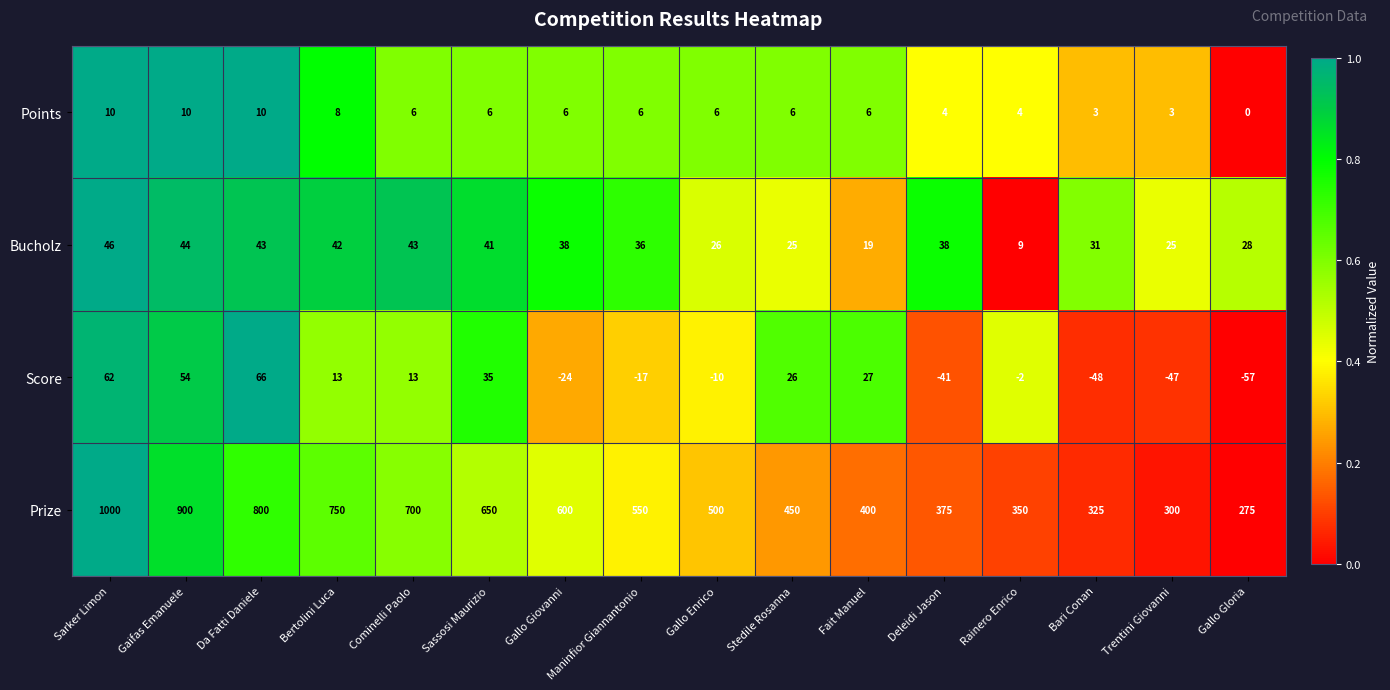

What is the difference between the Prize values at Fait Manuel and Rainero Enrico?

50